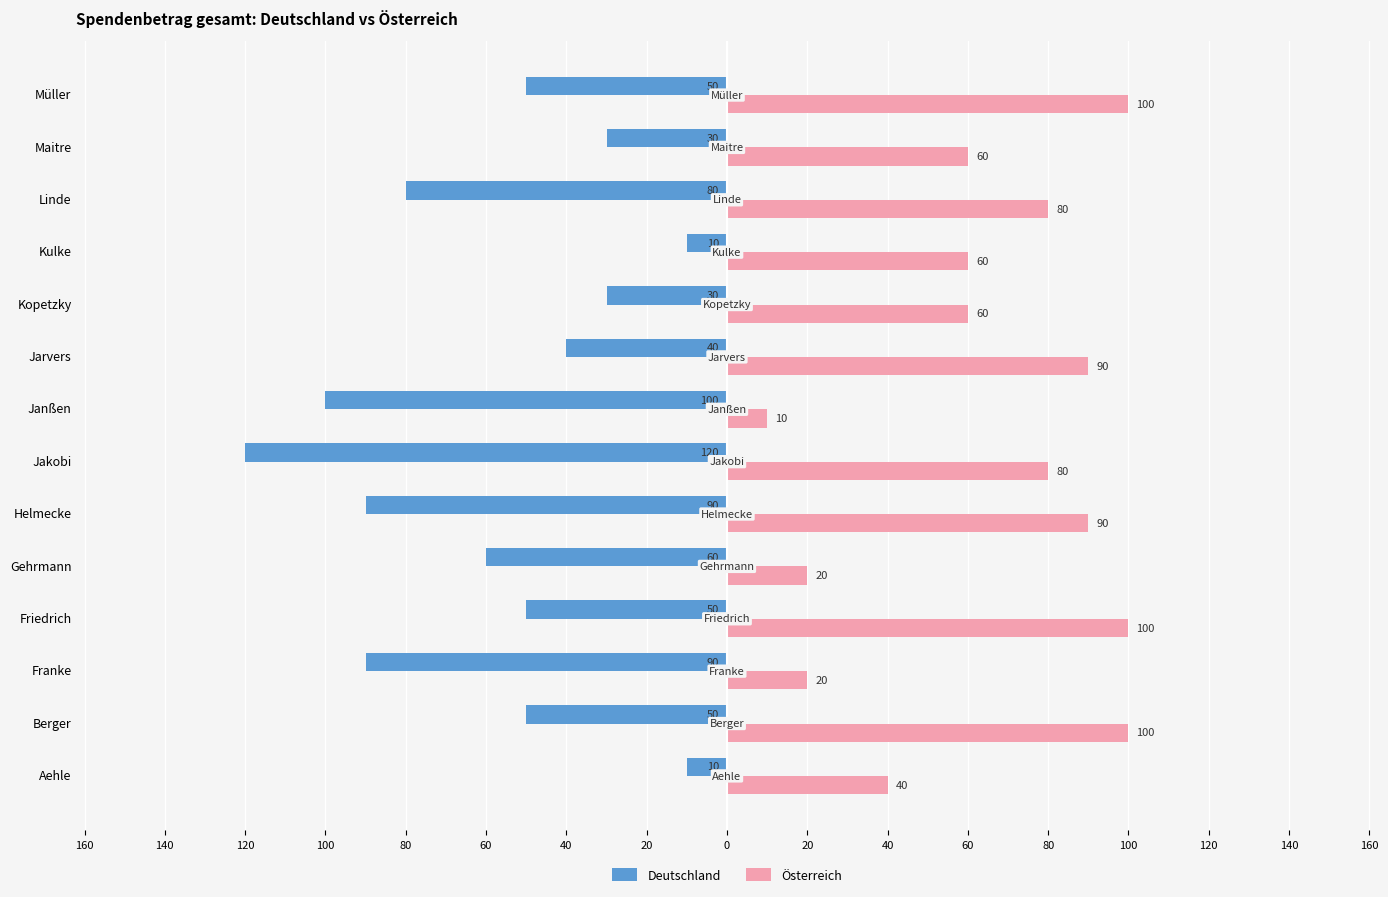

What are all the series names shown in the legend?

Deutschland, Österreich